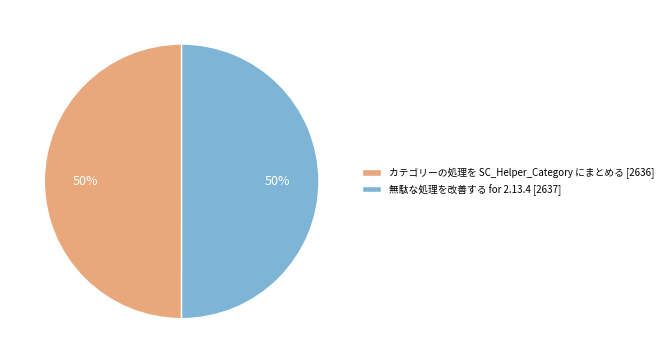

To the nearest percent, what percentage of the pie is 無駄な処理を改善する for 2.13.4?

50%